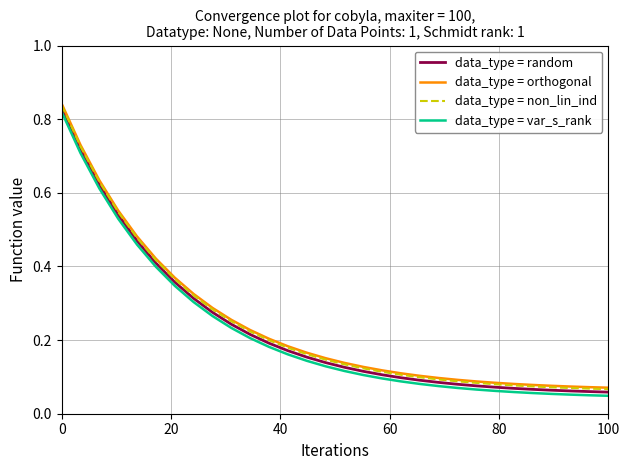

True or false: data_type = var_s_rank and data_type = non_lin_ind cross at least once.

False